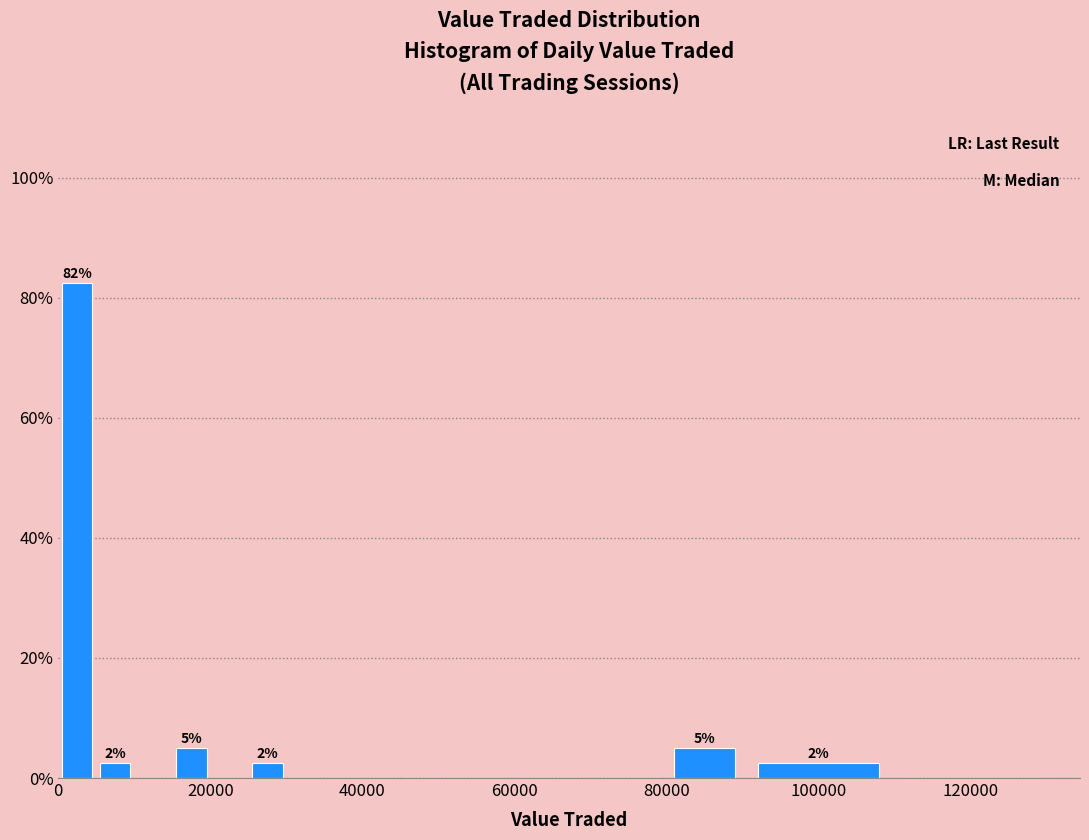

Read against the x-axis, roughly where is the centre of the tallest bar?

2000